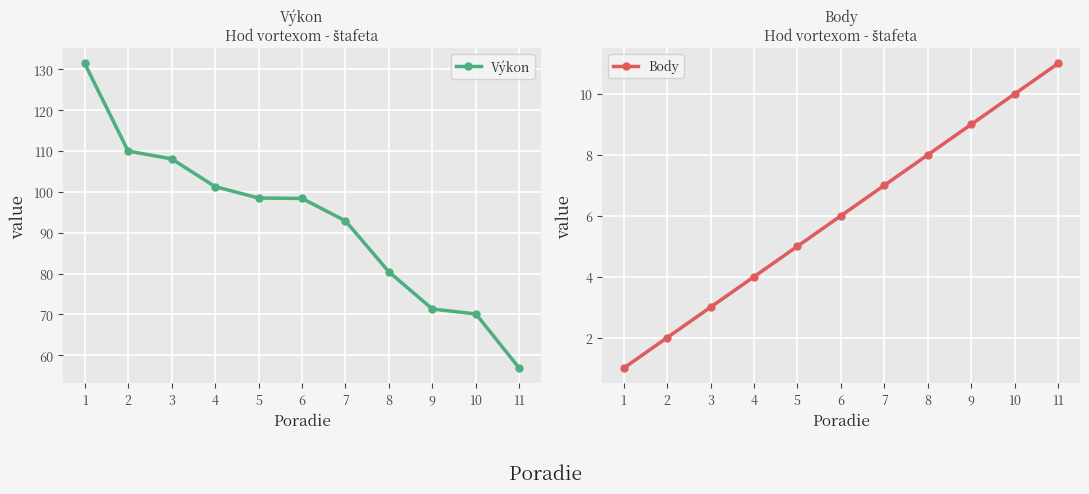

True or false: Výkon and Body cross at least once.

False